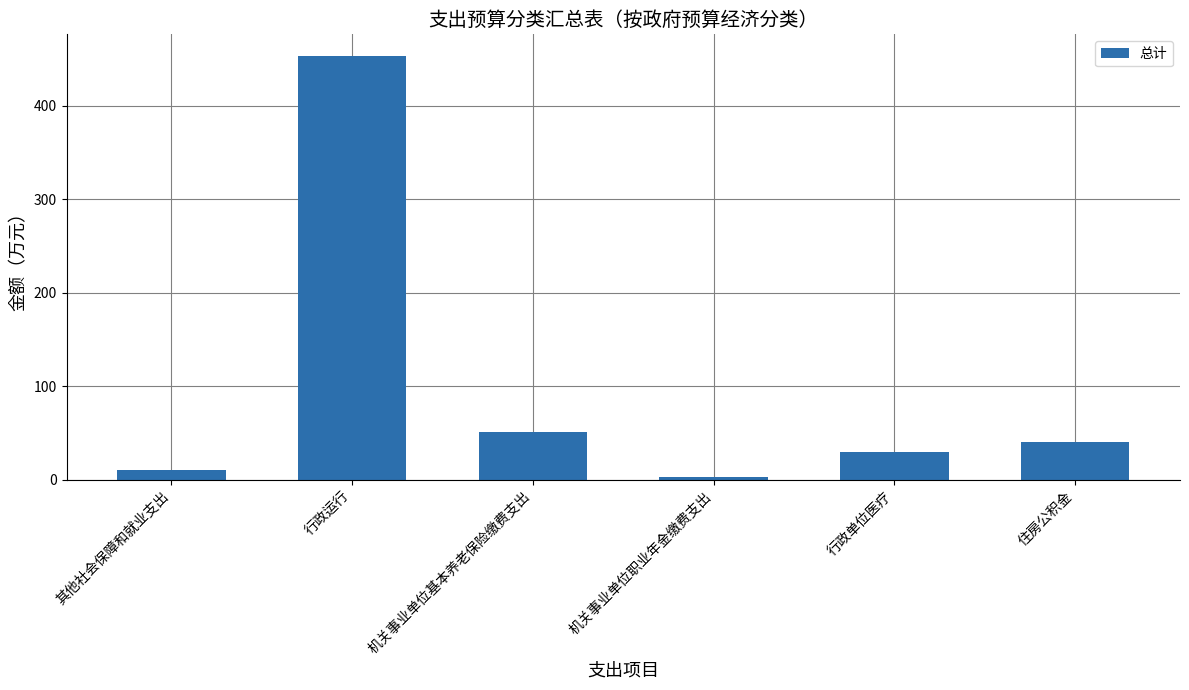

Count the number of categories in the chart.

6